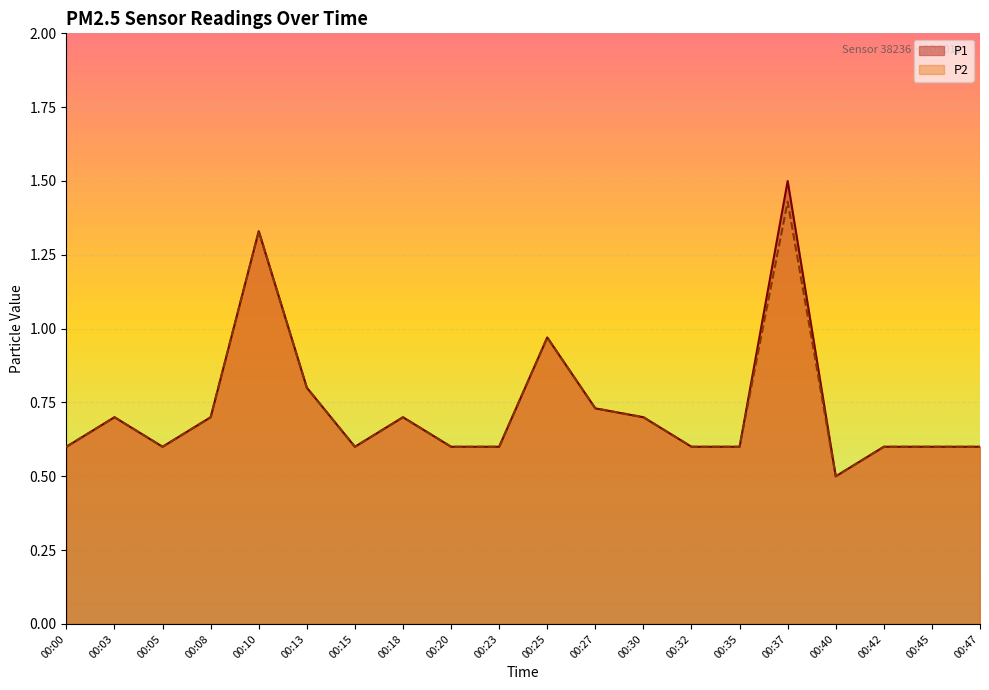

Is it true that P2 equals 0.7 at 00:18?

True